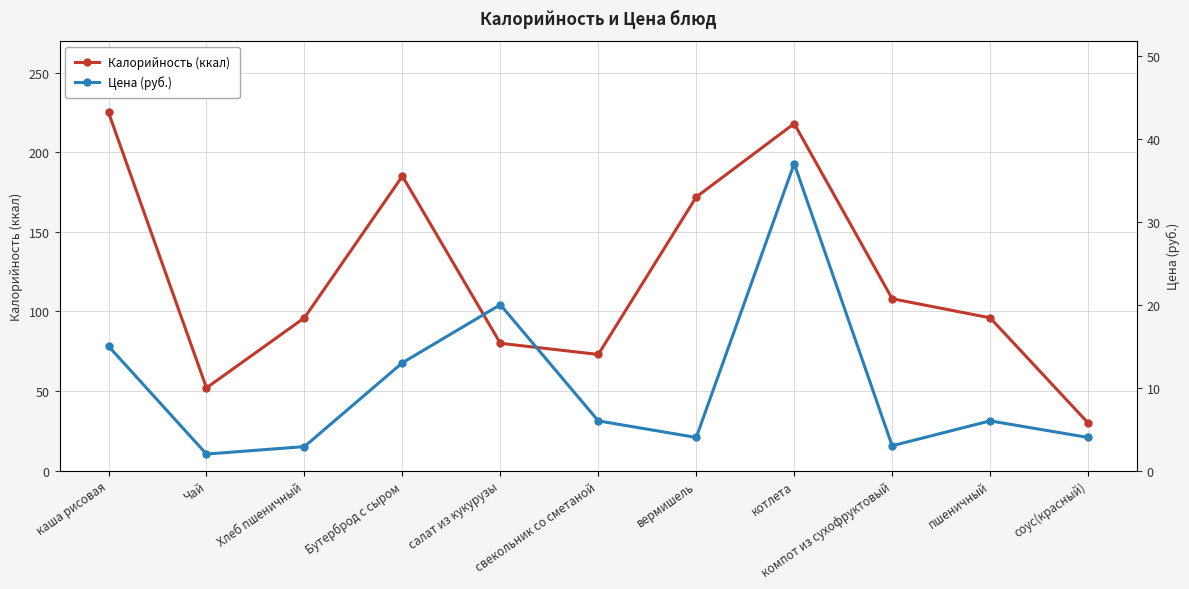

Where is Калорийность (ккал) nearest to the value 127?

компот из сухофруктовый